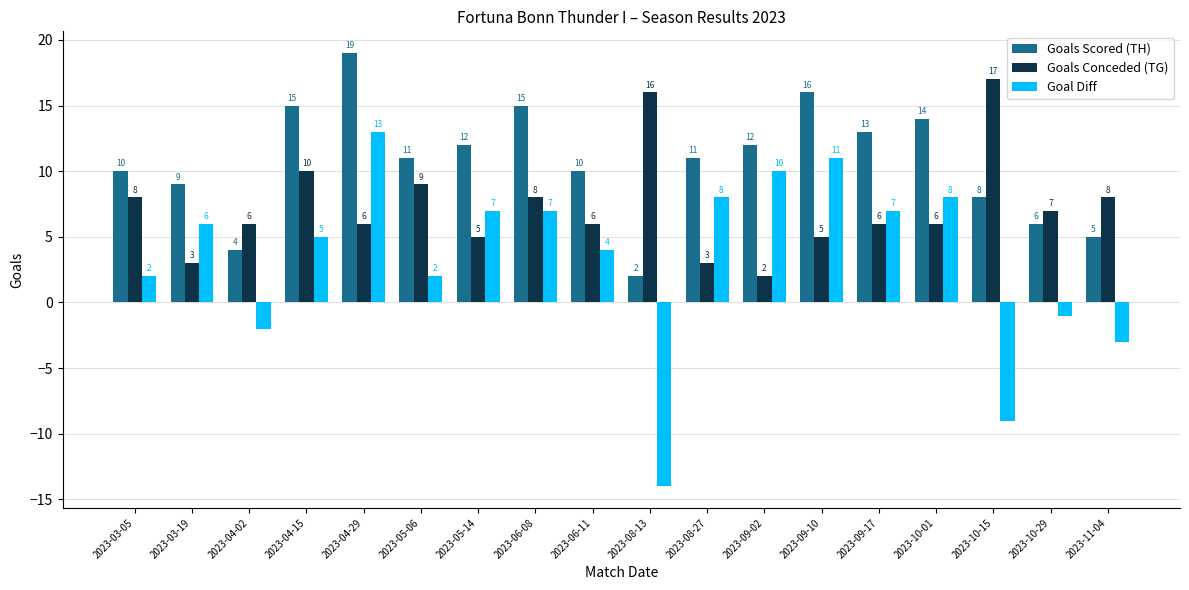

What is the minimum value for Goals Scored (TH)?

2